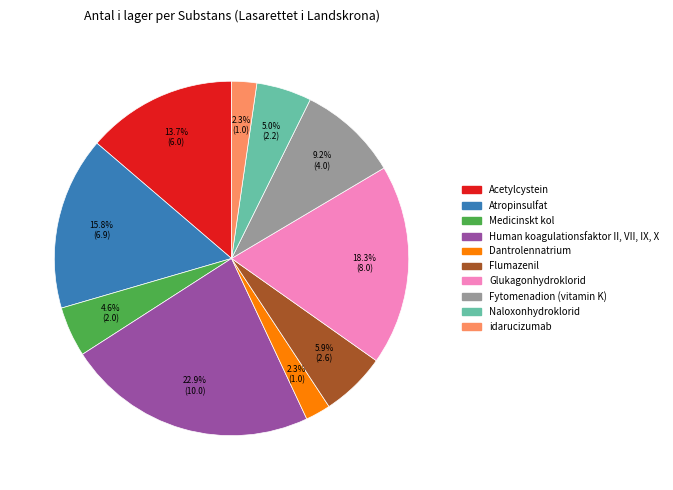

Is it true that Glukagonhydroklorid is 18% of the pie?

True